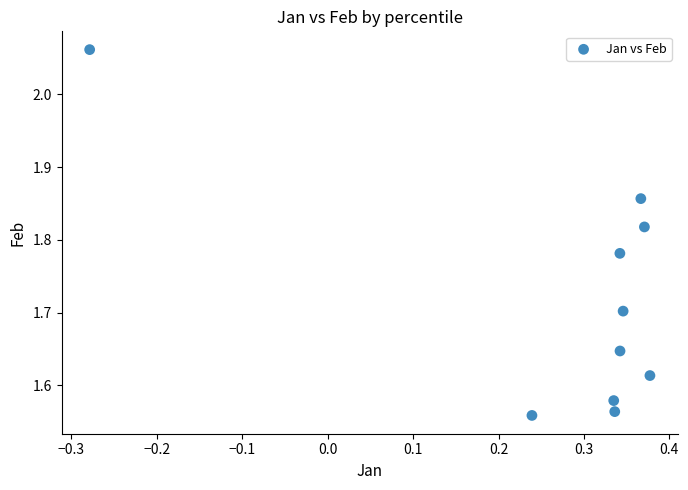

What is the range of X values (max minus min)?

0.7